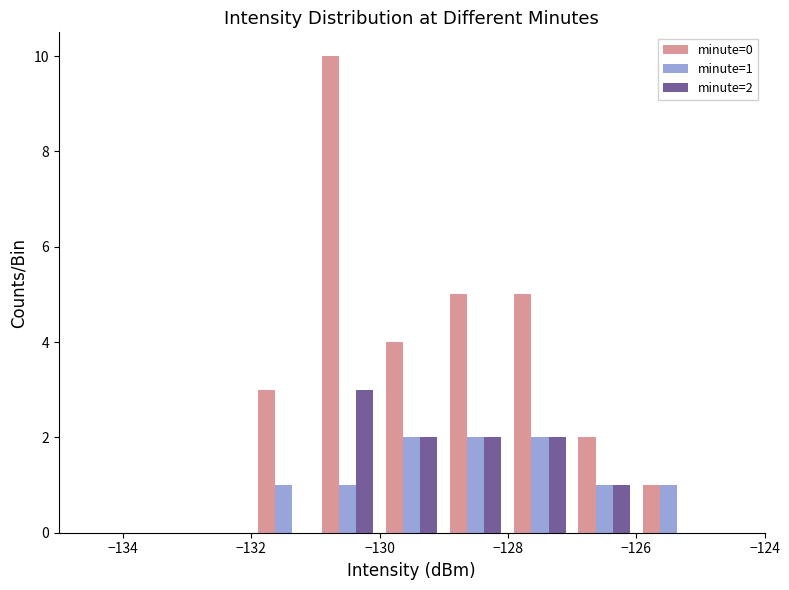

Which series has the largest total across all categories?

minute=0